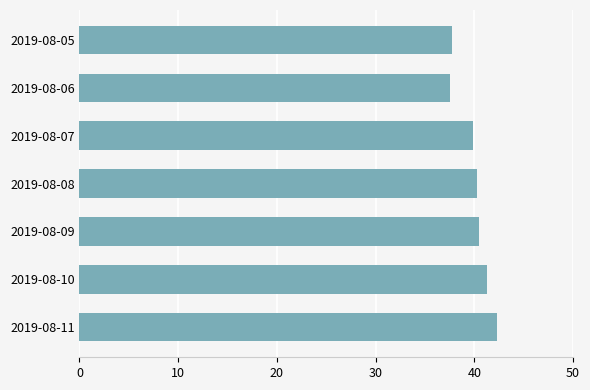

What is the value of the 6th bar from the top?

41.3